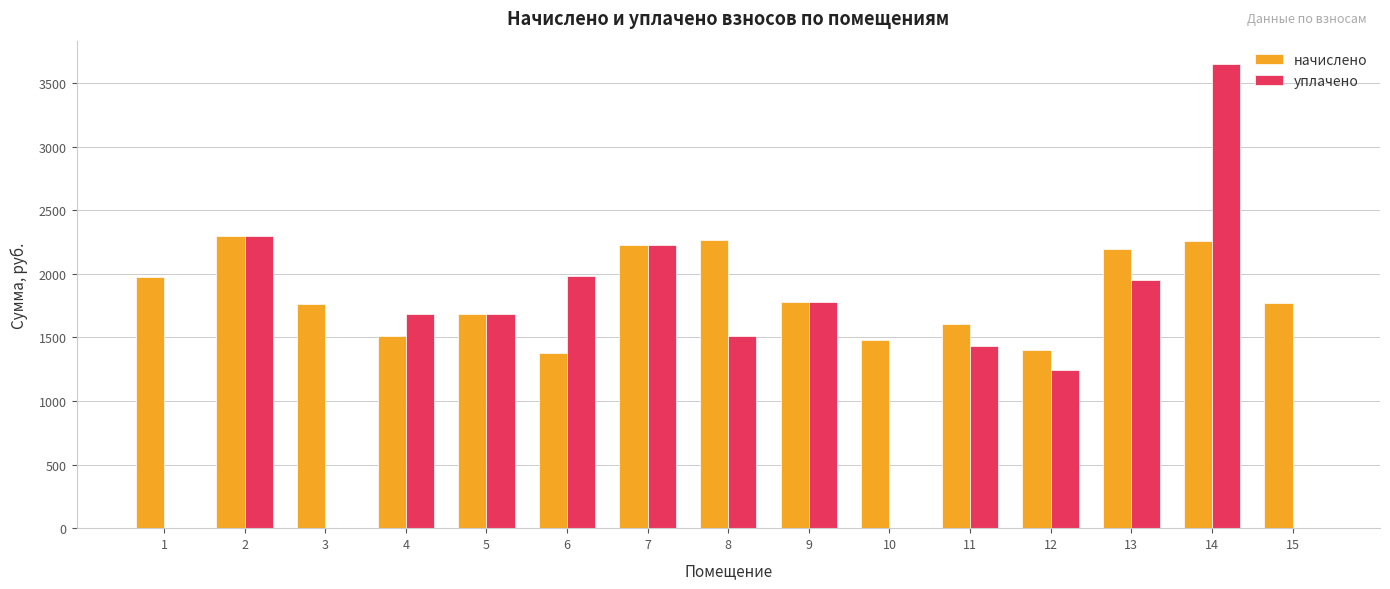

True or false: начислено has a value of 1397.6 at 12.

True